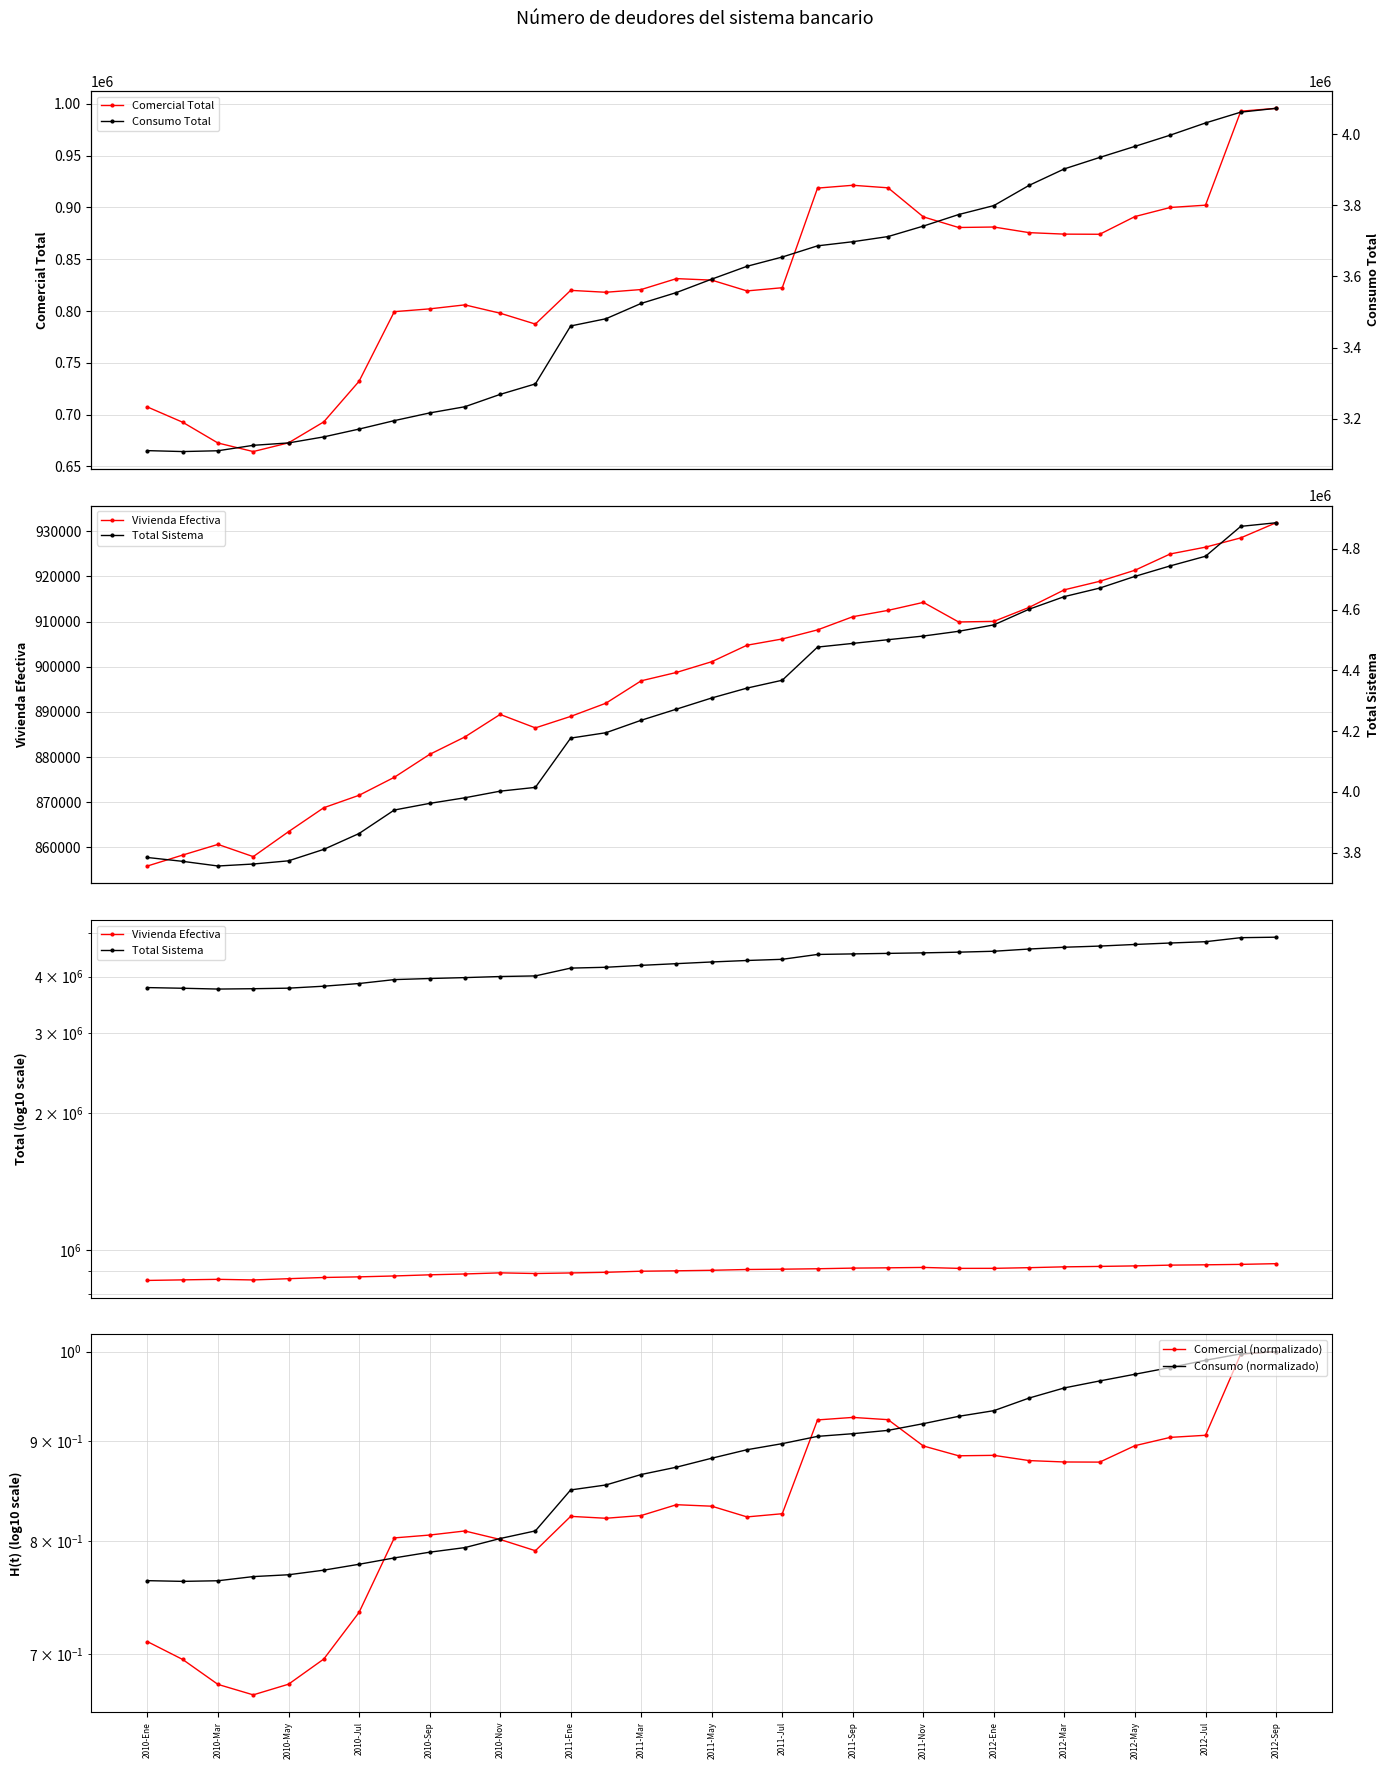

How many interior local peaks does the Comercial (normalizado) series have?

5